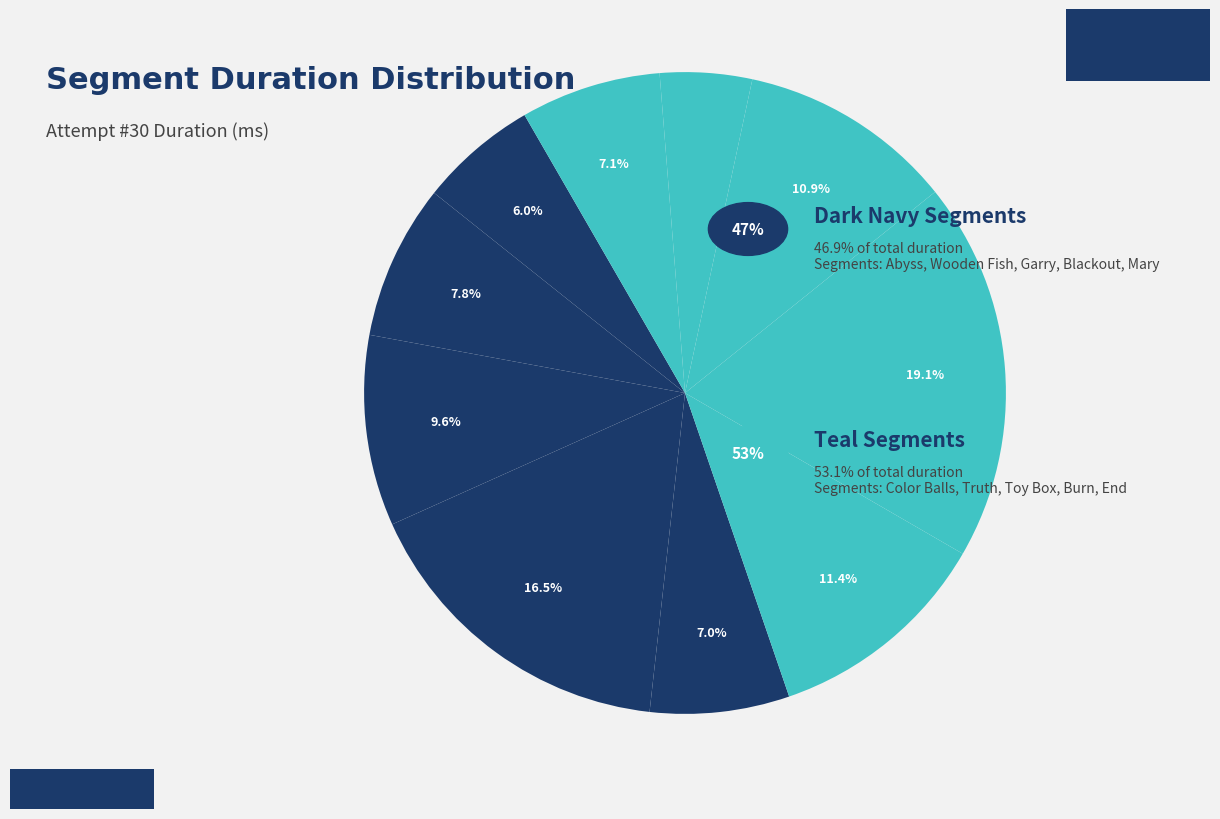

How many segments does this pie chart have?

10